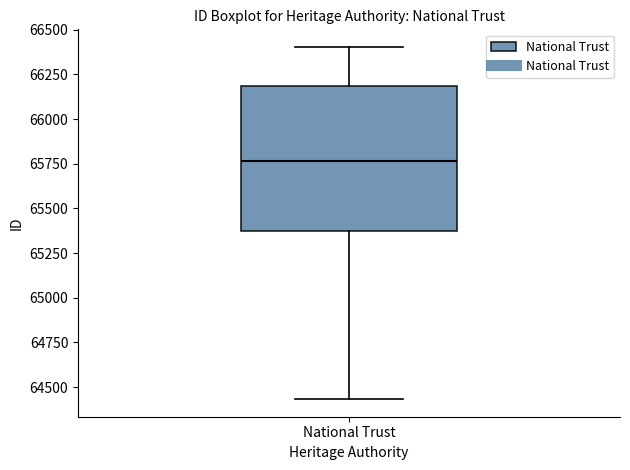

Where does the lower whisker of the box for National Trust end on the y-axis? The values are not printed on the chart, so give them approximately, as read against the axis.

64450